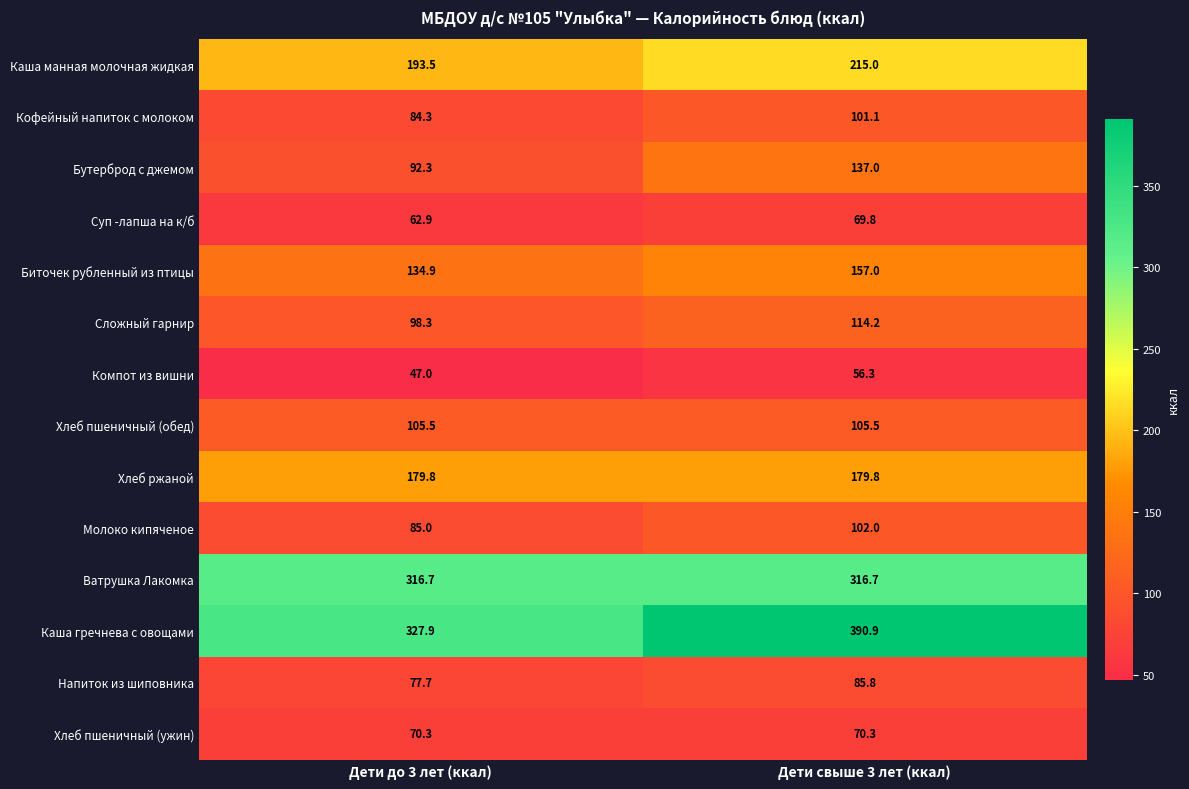

Read the Напиток из шиповника value at Дети до 3 лет (ккал).

77.7